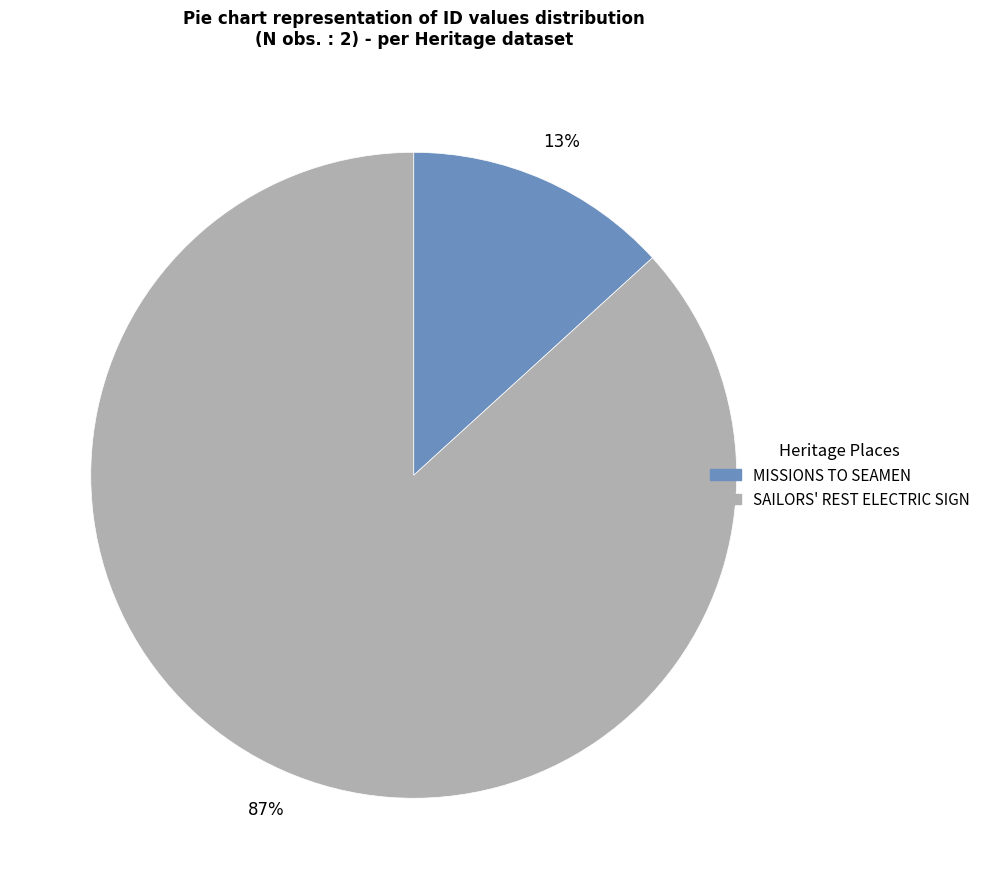

Rank the categories by value from lowest to highest.

MISSIONS TO SEAMEN, SAILORS' REST ELECTRIC SIGN